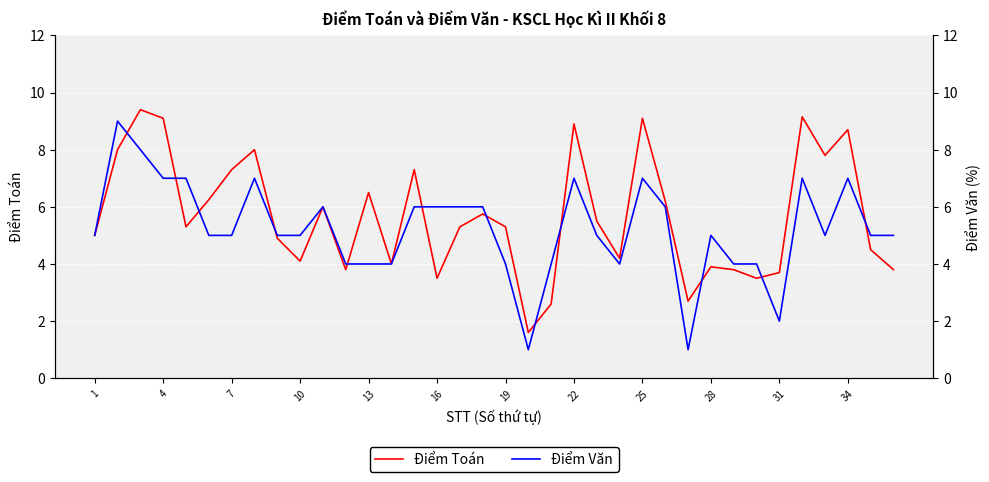

Is it true that Điểm Toán equals 12.8 at 22?

False